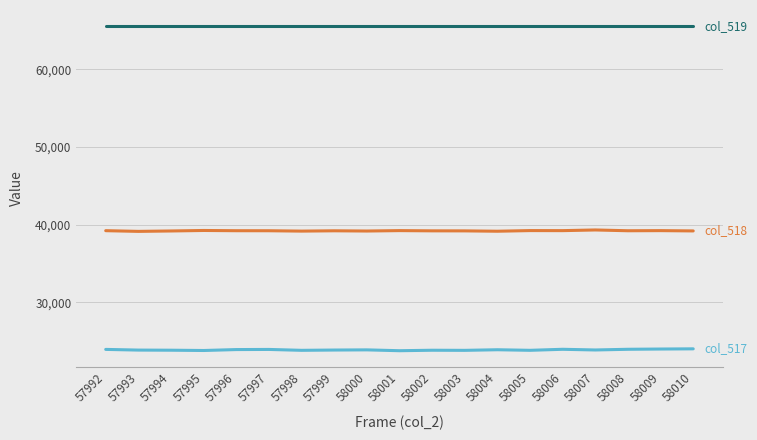

What is the total value across all series at 57992?

128732